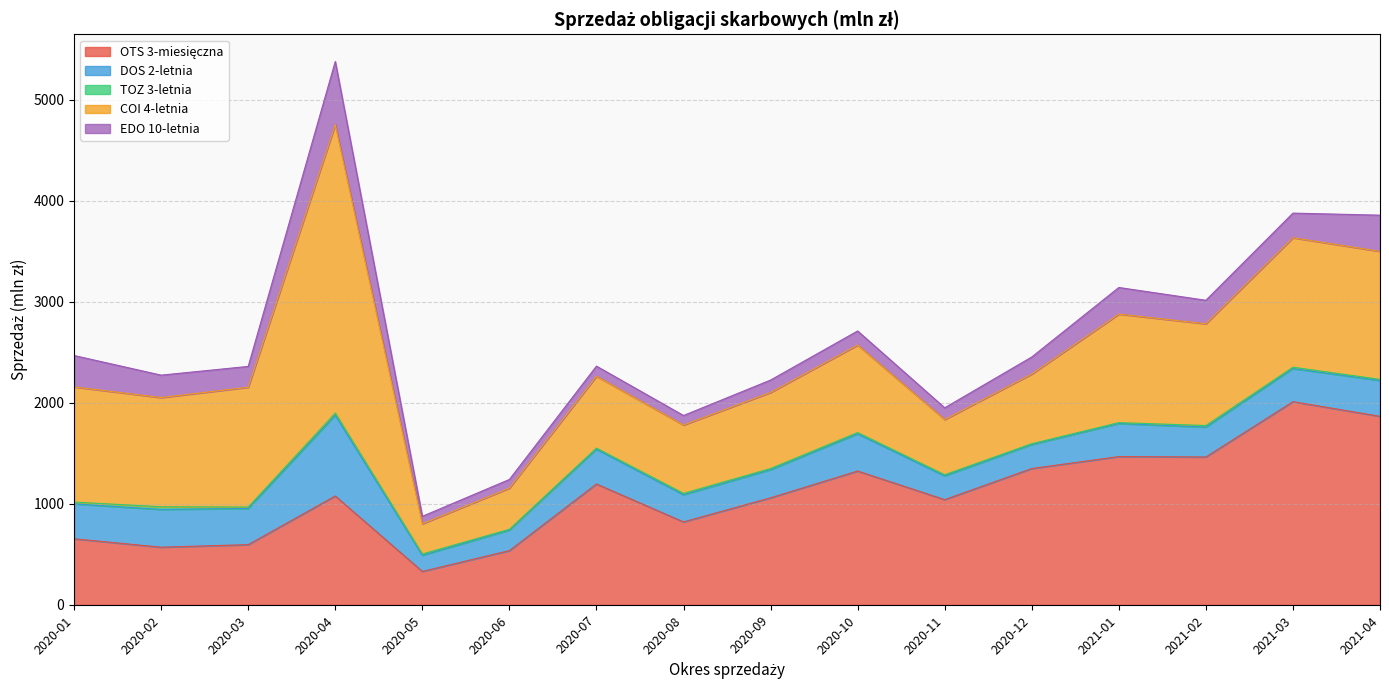

What is the difference between the maximum and second lowest values in the EDO 10-letnia series?

540.9